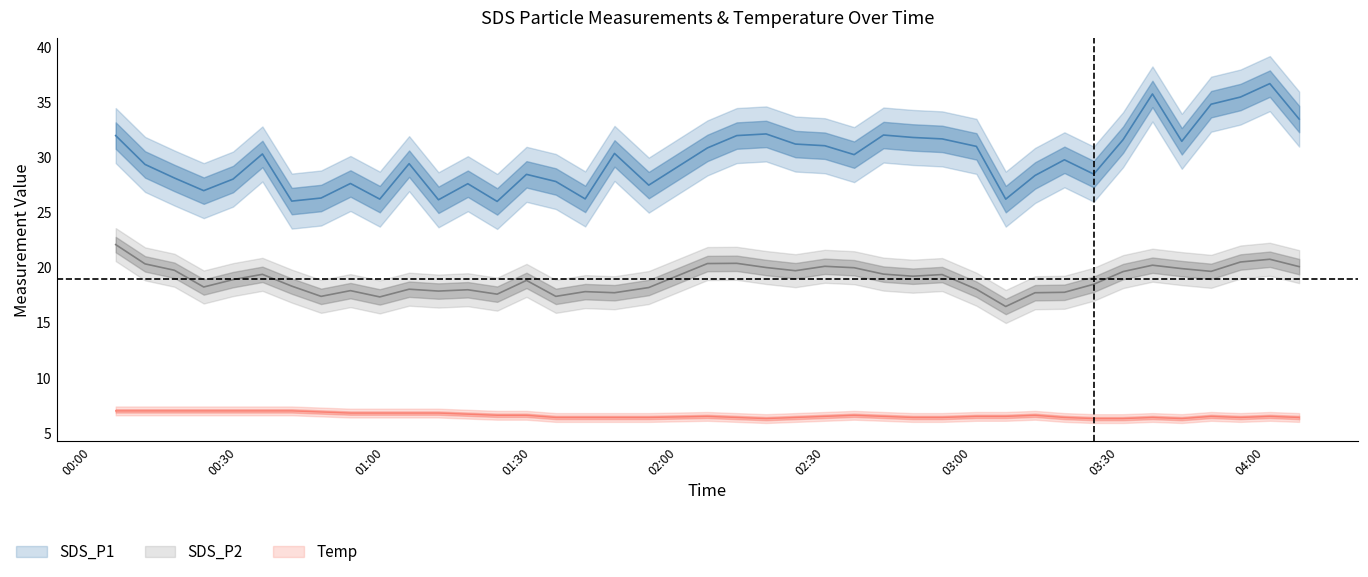

Which series changed the most between 2022/03/29 01:35 and 2022/03/29 03:19?

SDS_P1